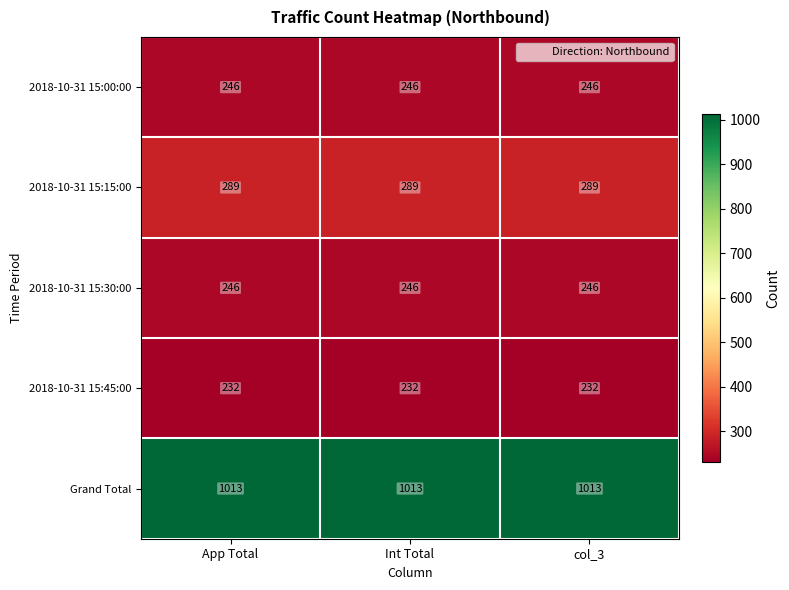

What is the difference between the highest and lowest values at App Total?

781